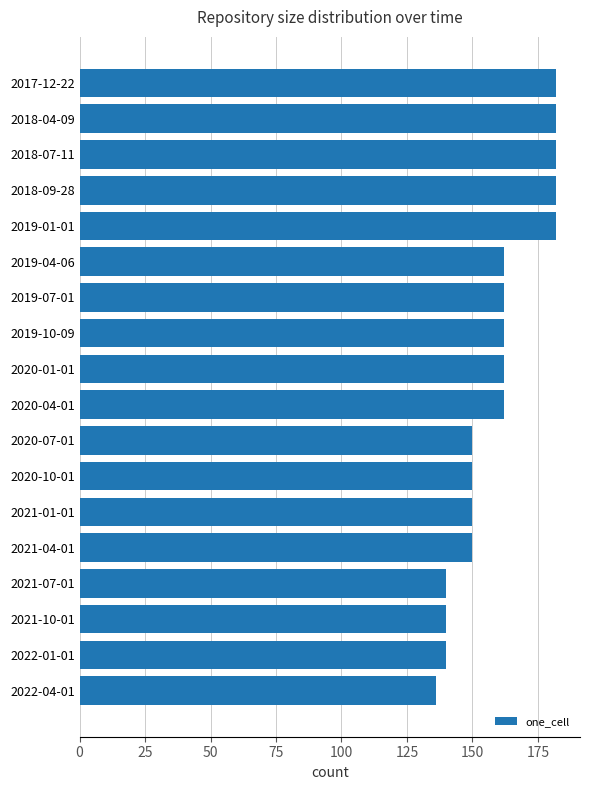

What is the label of the 2nd bar from the bottom?

2022-01-01